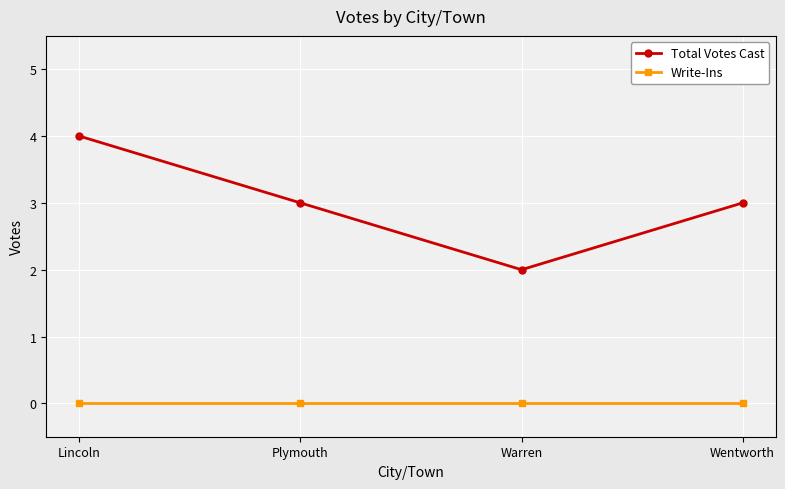

At Lincoln, list the series in order from smallest to largest.

Write-Ins, Total Votes Cast